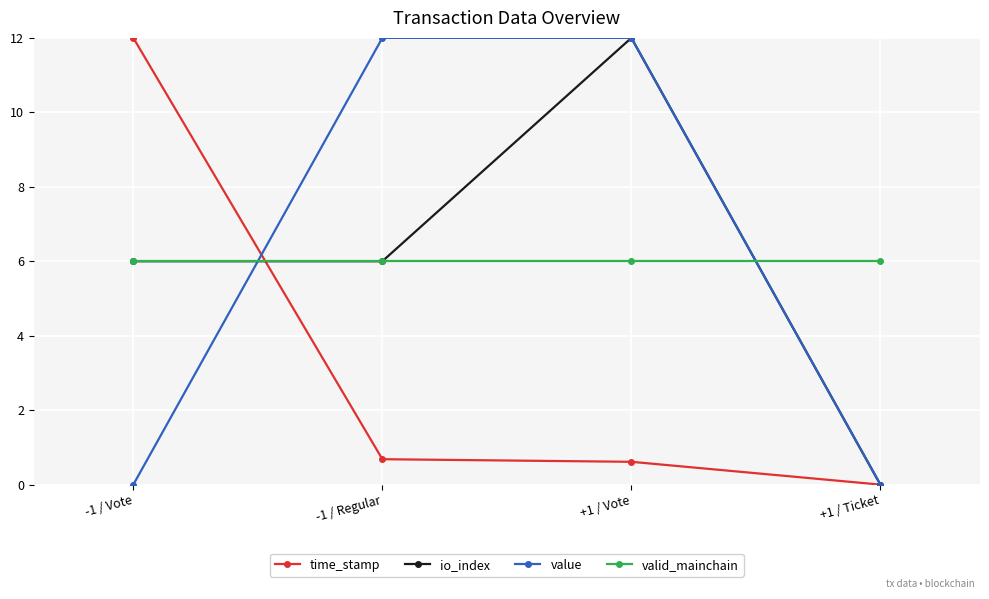

What is the difference between the highest and lowest values at -1 / Regular?

11.3